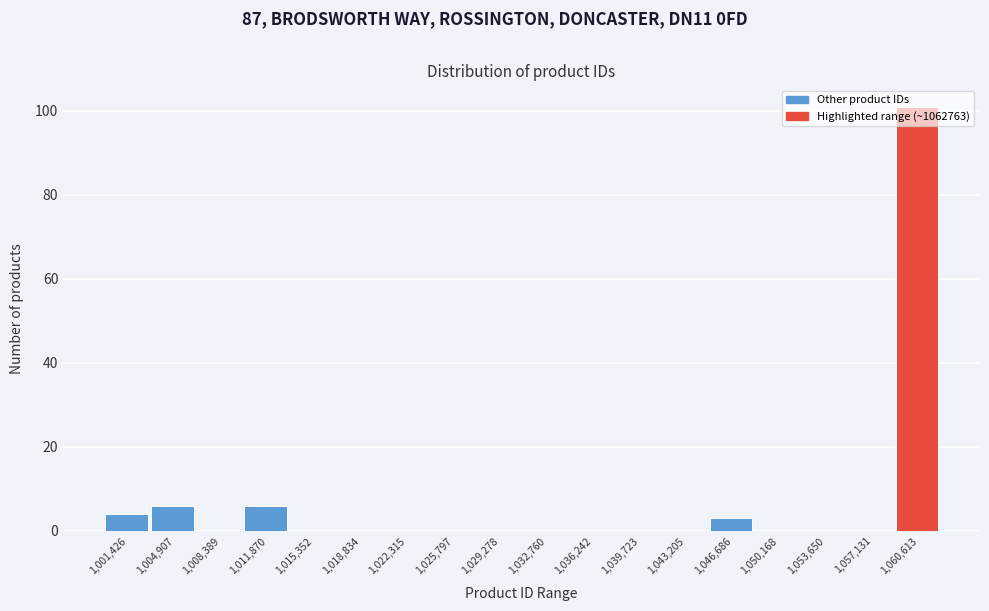

What is the ratio of the value at 1,060,613 to the value at 1,011,870?

16.8